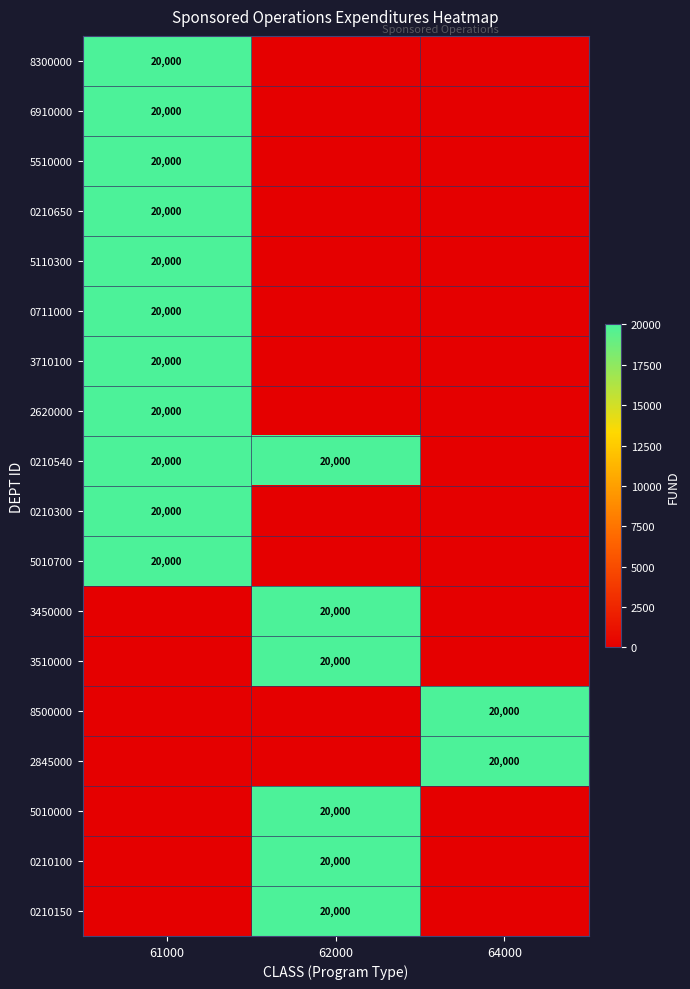

Is it true that 0210300 equals 20000 at 61000?

True